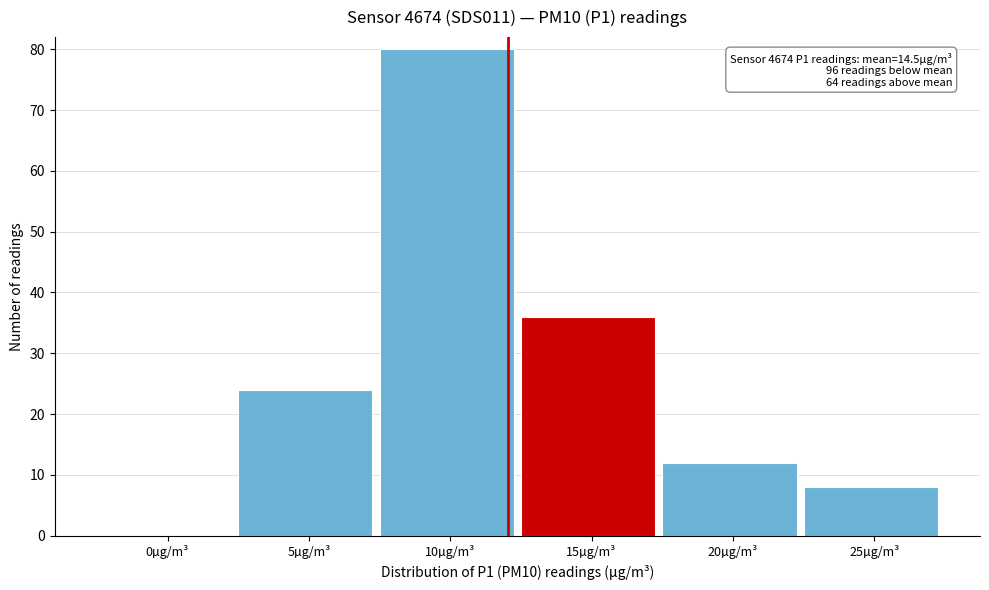

What is the greatest value displayed?

80